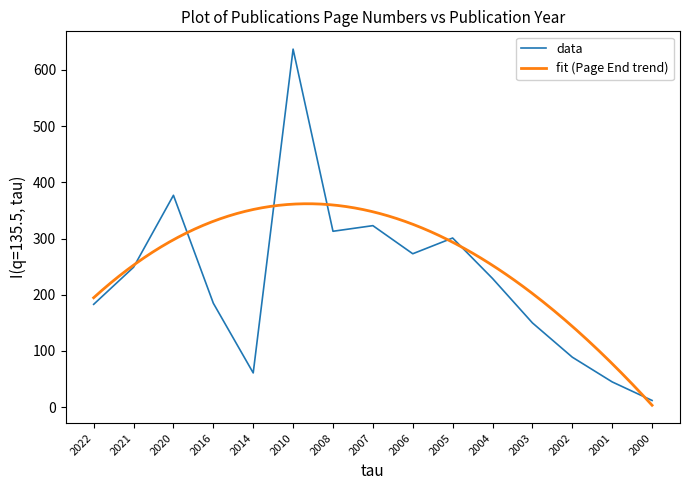

What is the change in value from 2020 to 2002?

-288